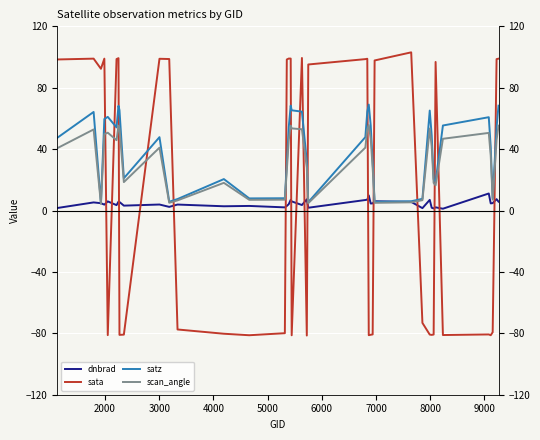

At how many categories does at least one series exceed -30?

40